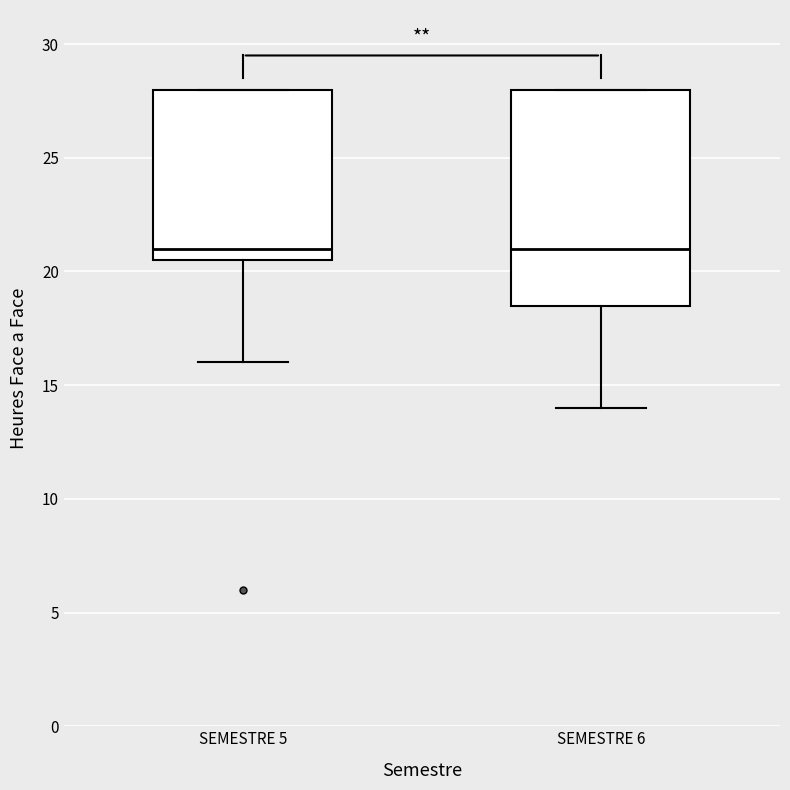

Where does the median line of the box for SEMESTRE 6 sit on the y-axis? The values are not printed on the chart, so give them approximately, as read against the axis.

21.0